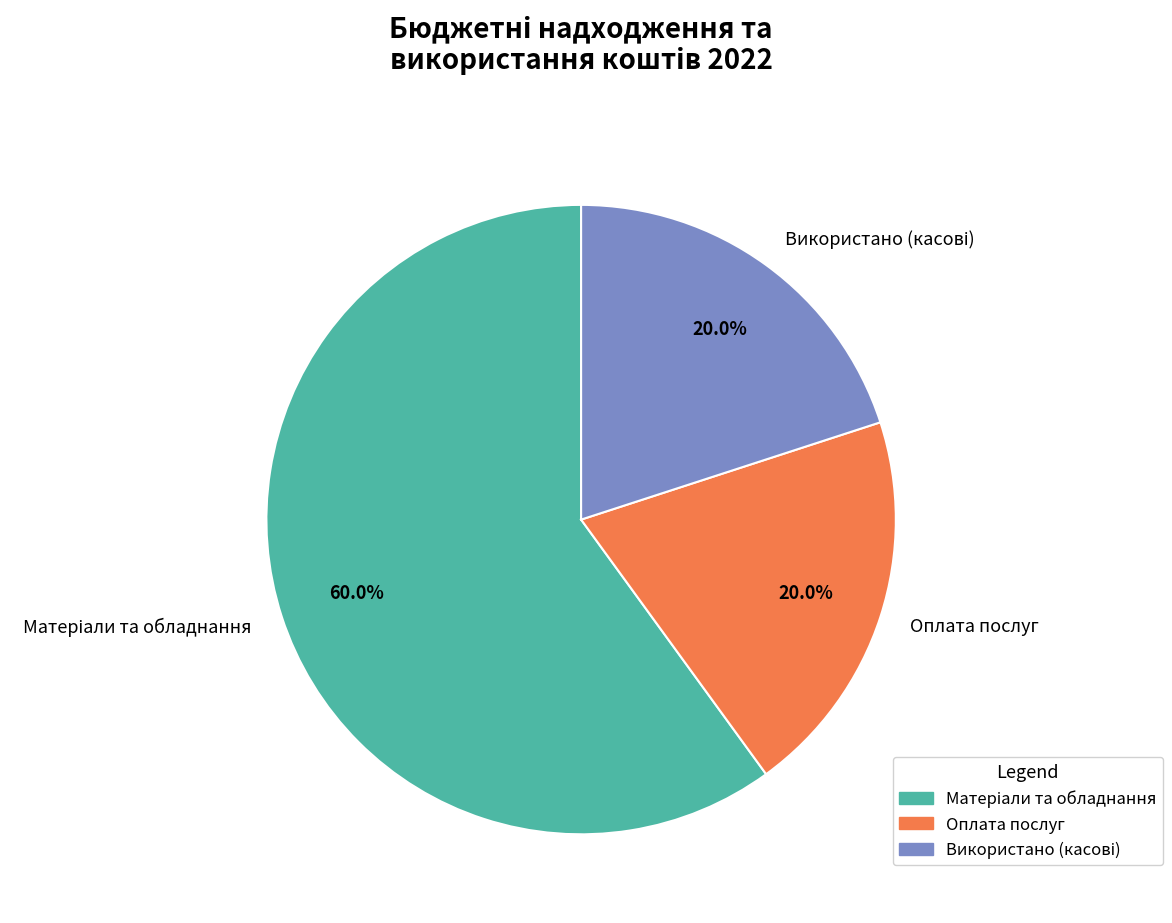

To the nearest percent, what is the average slice percentage?

33%